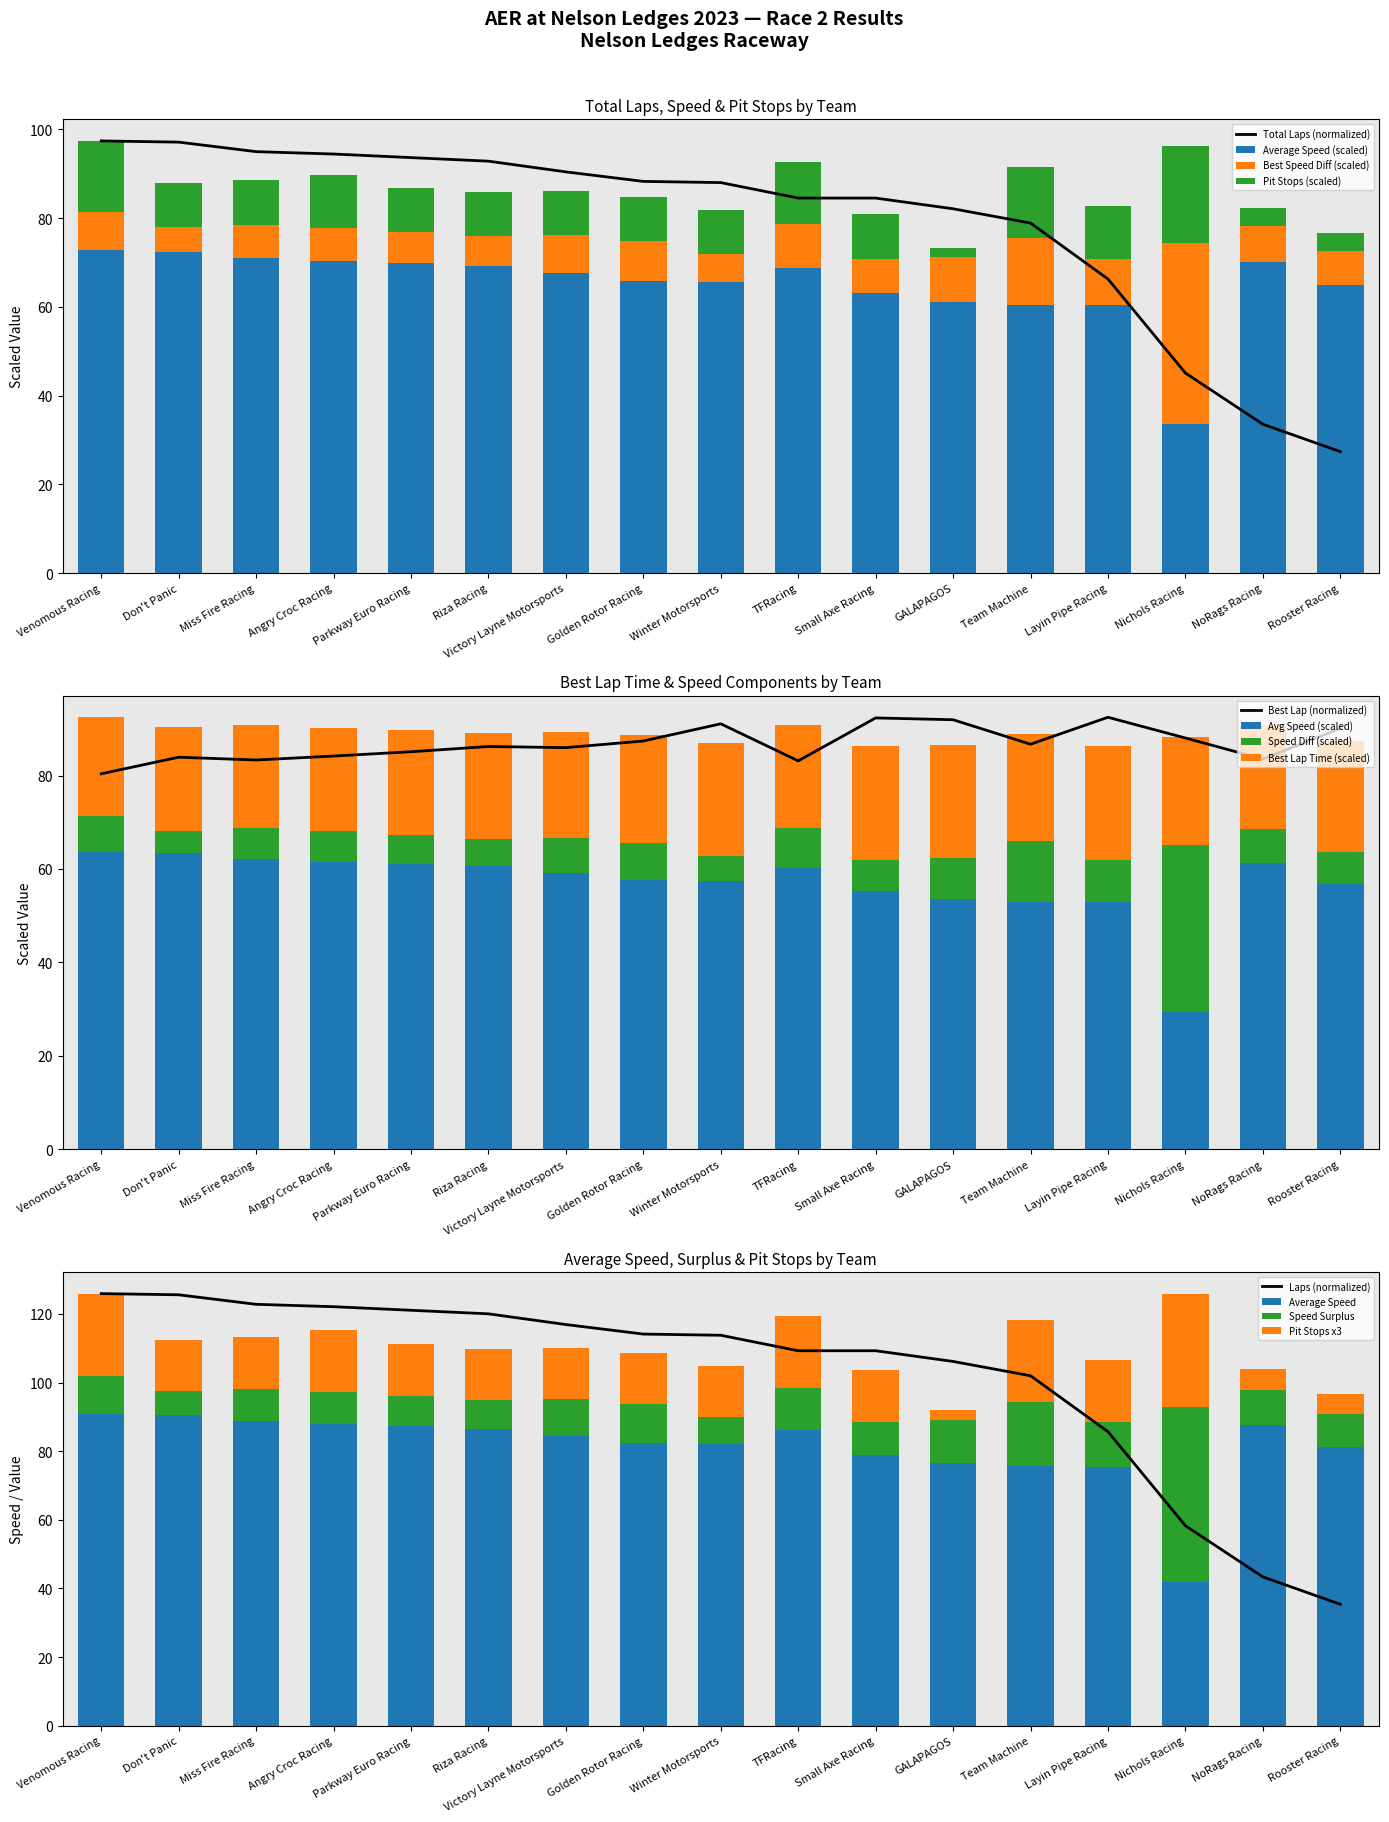

What is the total value across all series at Golden Rotor Racing?

274.5